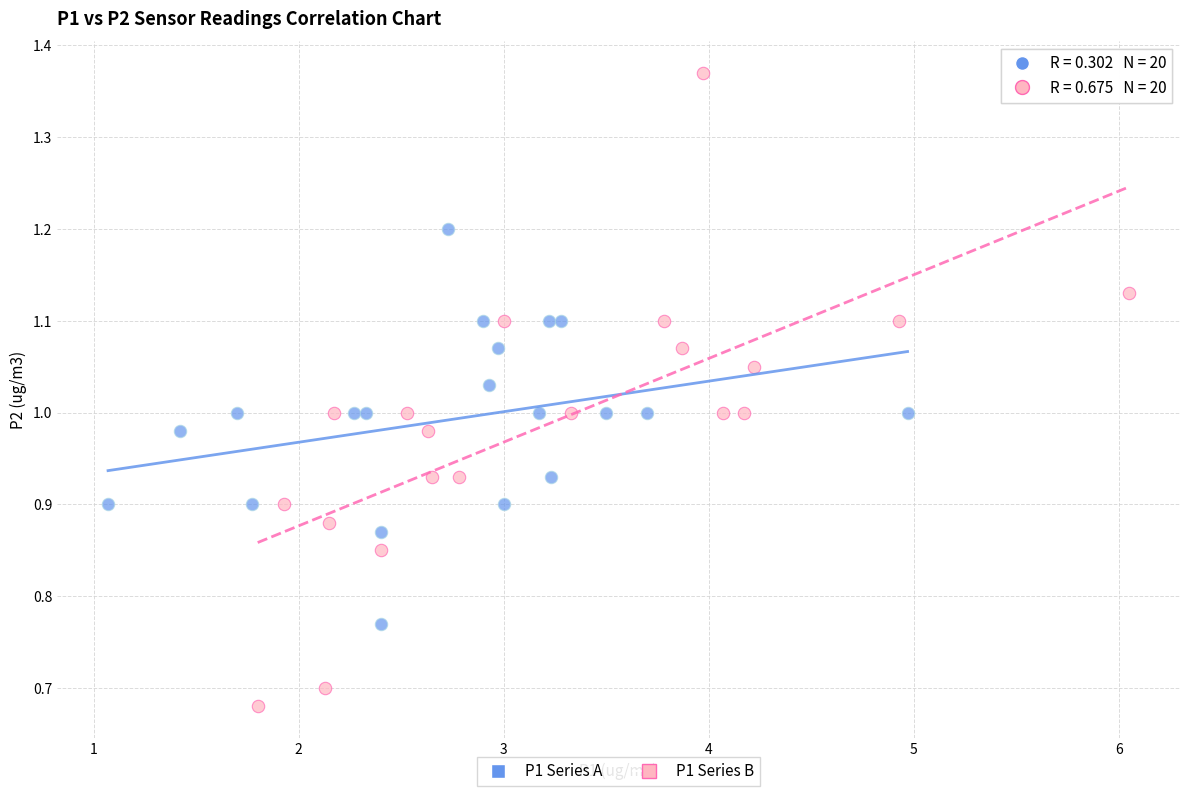

Which series has the largest Y range (max minus min)?

P1 Series B